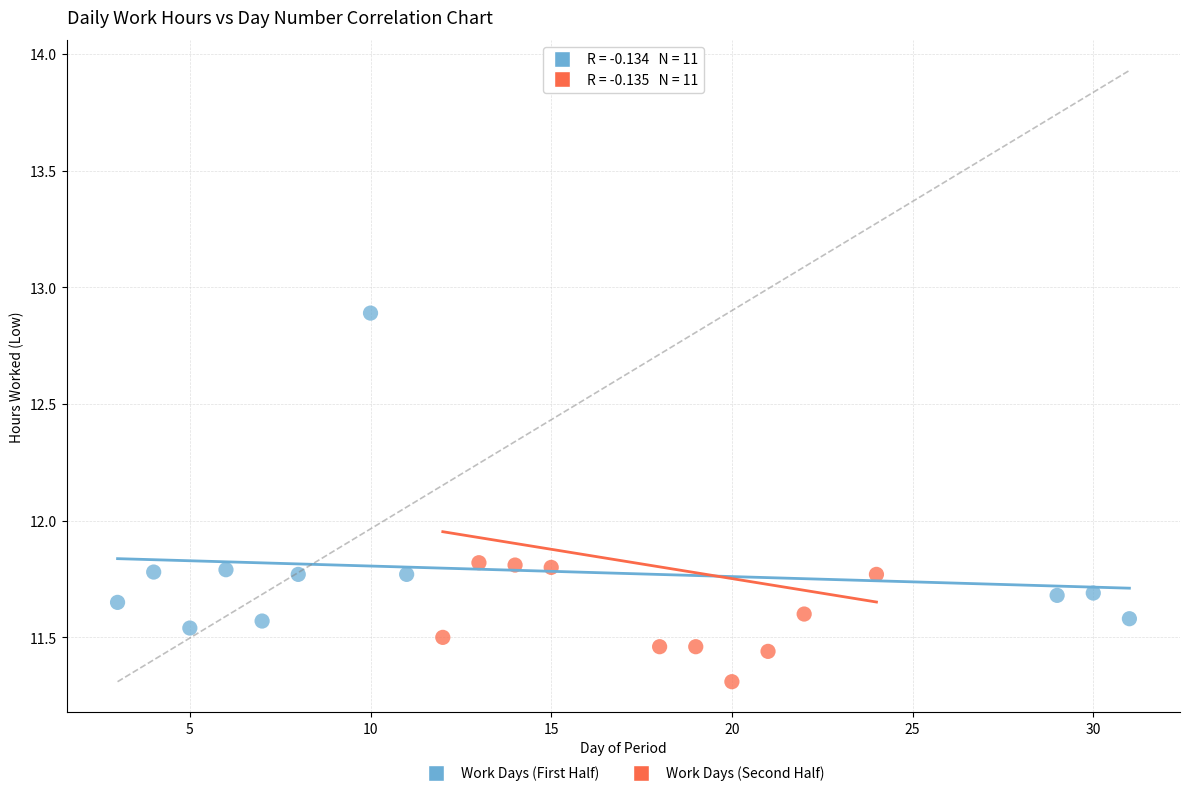

Which series reaches the minimum Y coordinate?

Work Days (Second Half)